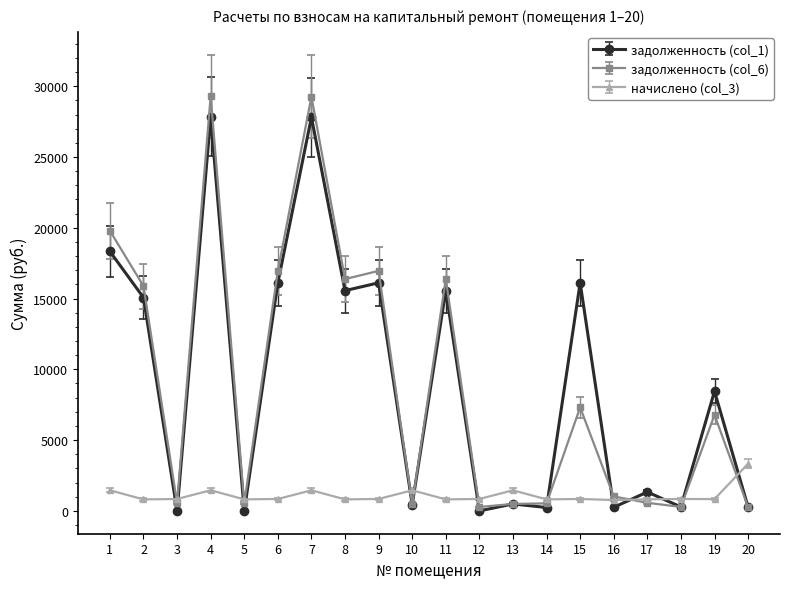

True or false: начислено (col_3) and задолженность (col_1) cross at least once.

True